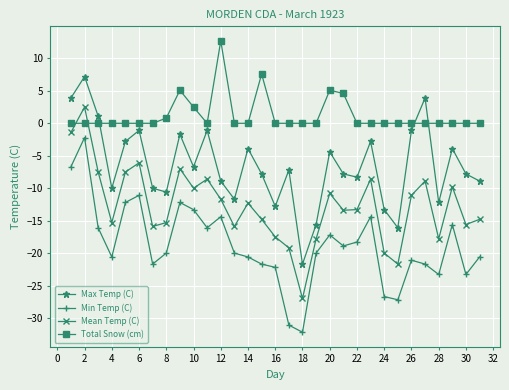

How many times do Mean Temp (C) and Total Snow (cm) cross each other?

2